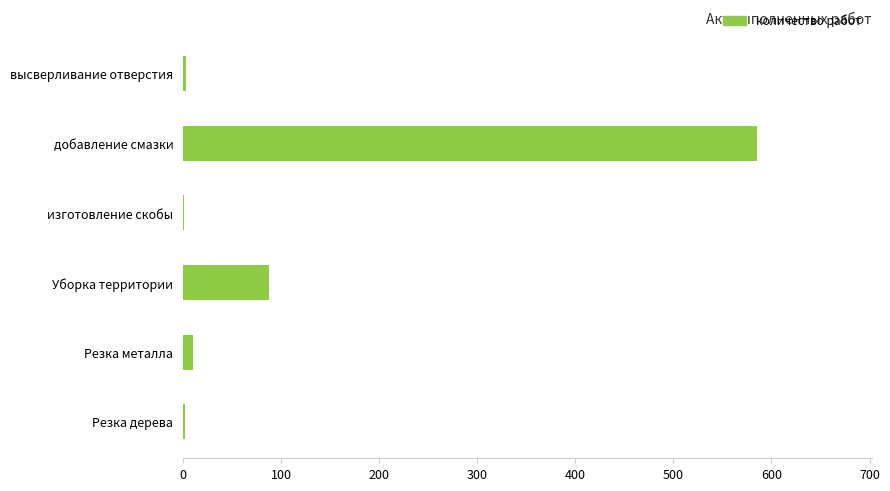

What is the maximum value shown in the chart?

585